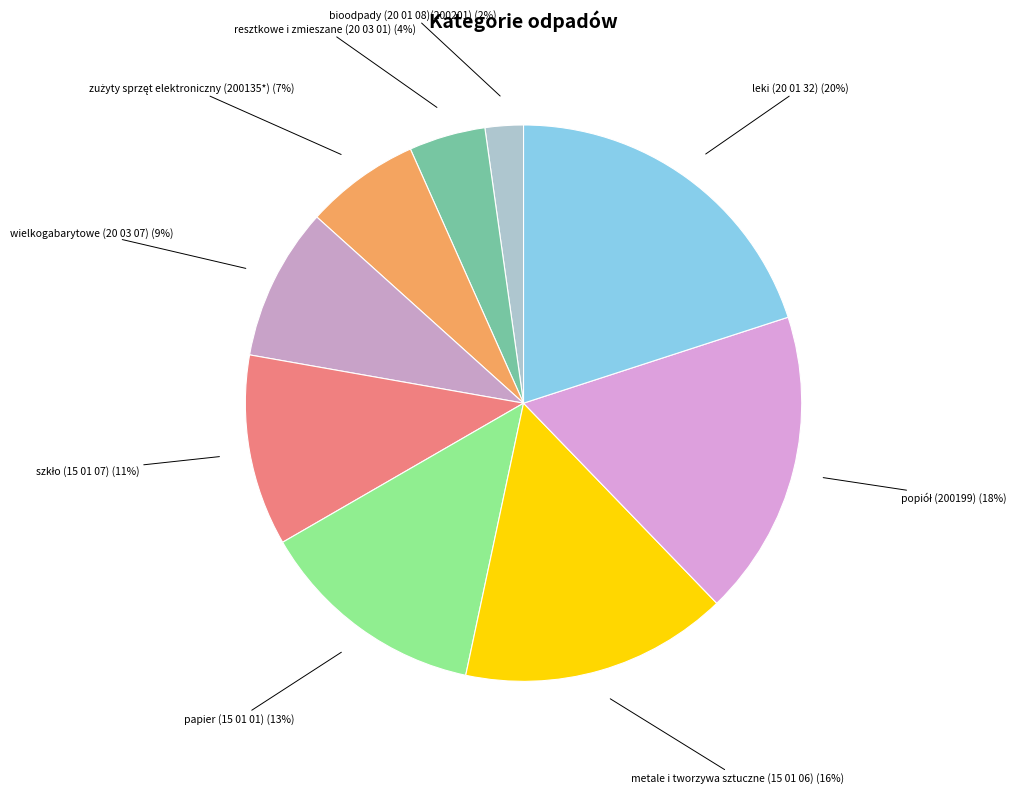

True or false: bioodpady (20 01 08)(200201) accounts for 13% of the total.

False